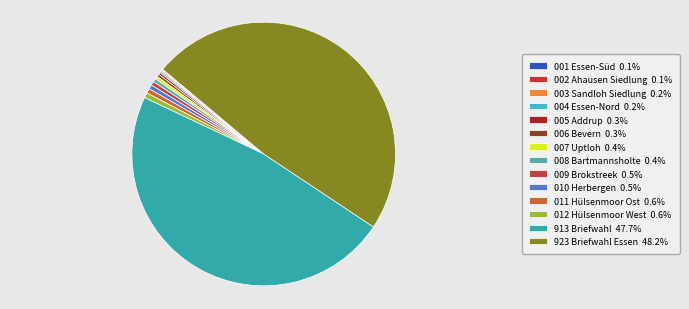

To the nearest percent, what is the combined percentage of 009 Brokstreek and 004 Essen-Nord?

1%